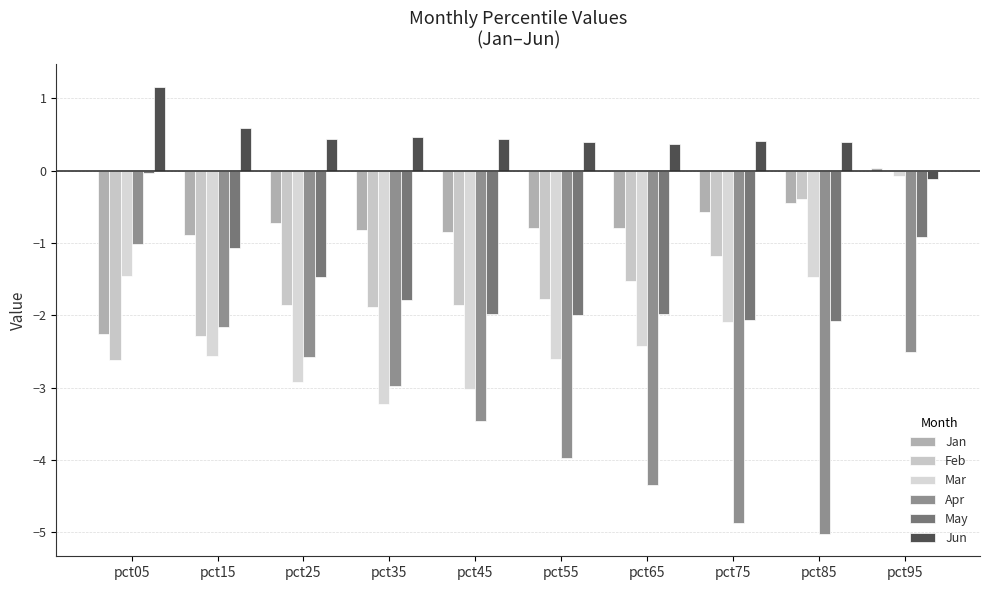

What is the value of the Jun bar at the 2nd from the left?

0.6